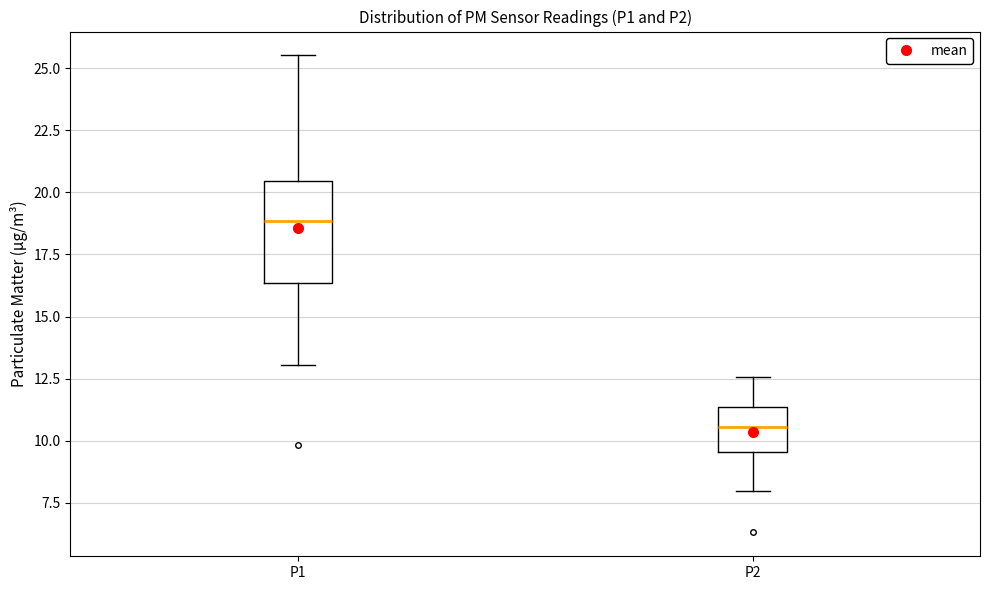

Which box's median line is the lowest?

P2